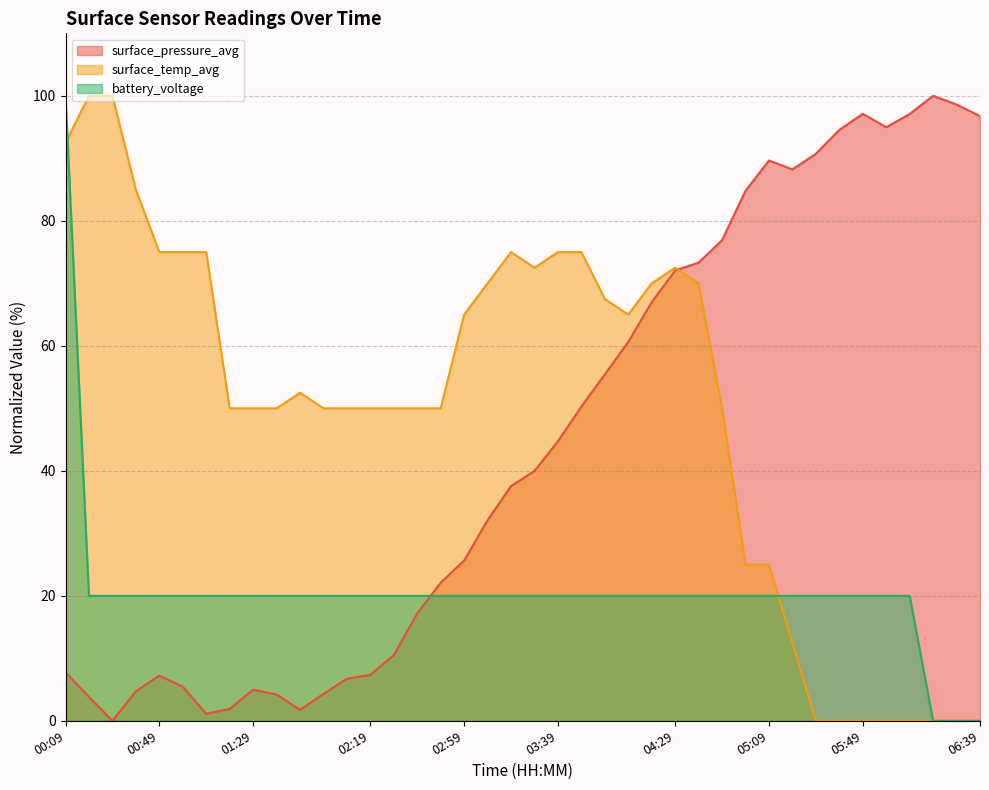

What is the sum of the battery_voltage values at 02:09 and 05:09?

40.0